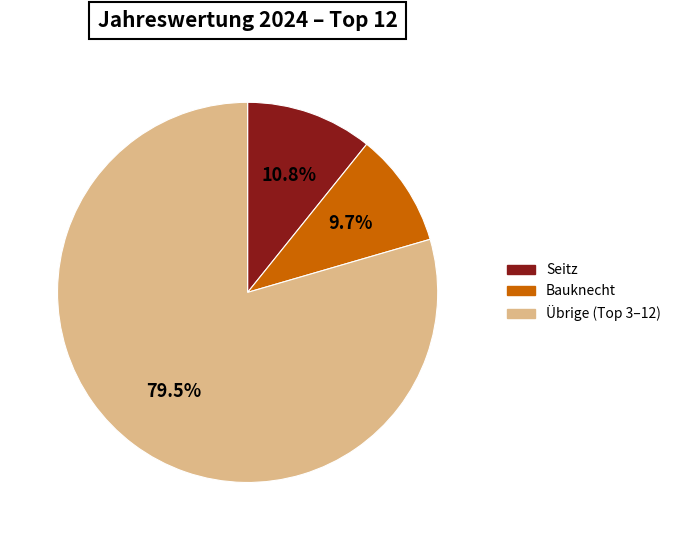

Which category accounts for the majority?

Übrige (Top 3–12)